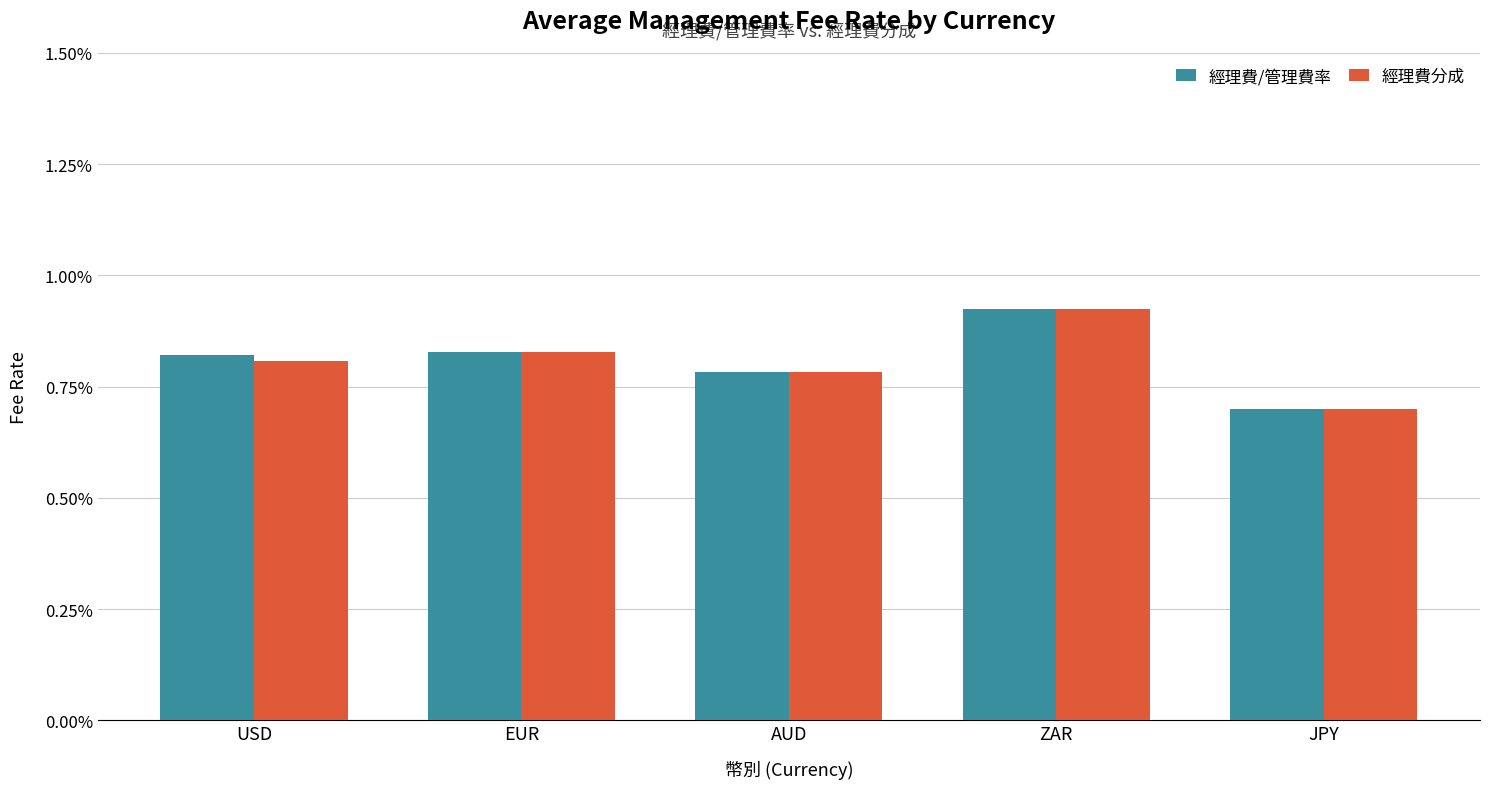

What are all the series names shown in the legend?

經理費/管理費率, 經理費分成